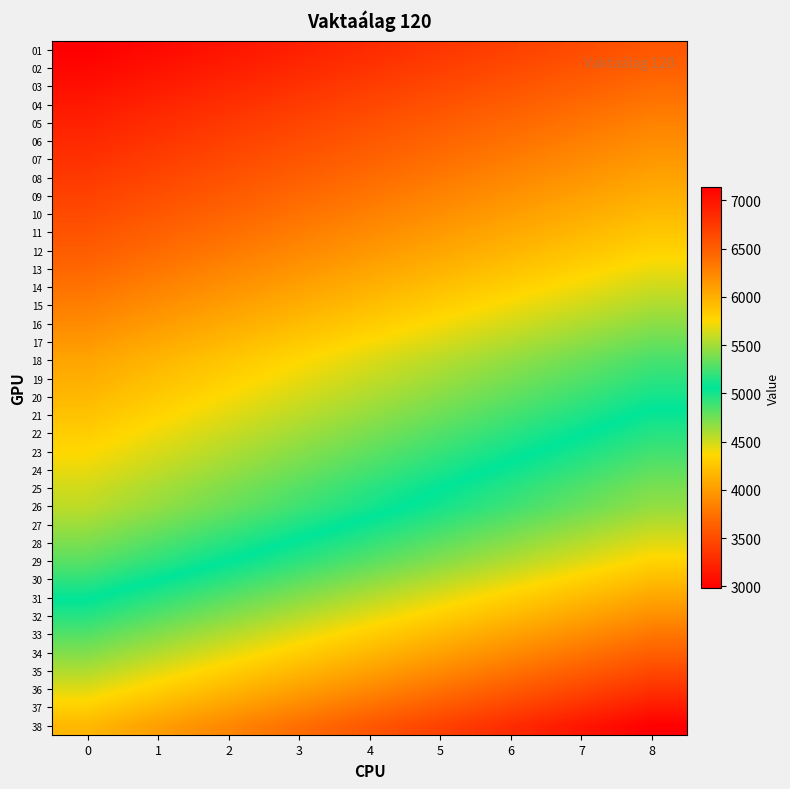

Reading left to right, extract all data points from this chart.

01: 0=2979.9	1=3054.4	2=3128.9	3=3203.4	4=3277.9	5=3352.4	6=3426.9	7=3501.4	8=3575.9
02: 0=3028.7	1=3104.4	2=3180.1	3=3255.9	4=3331.6	5=3407.3	6=3483.0	7=3558.7	8=3634.4
03: 0=3086.3	1=3163.5	2=3240.7	3=3317.8	4=3395.0	5=3472.1	6=3549.3	7=3626.4	8=3703.6
04: 0=3145.2	1=3223.8	2=3302.4	3=3381.1	4=3459.7	5=3538.3	6=3617.0	7=3695.6	8=3774.2
05: 0=3205.3	1=3285.5	2=3365.6	3=3445.7	4=3525.8	5=3606.0	6=3686.1	7=3766.3	8=3846.4
06: 0=3259.2	1=3340.7	2=3422.2	3=3503.6	4=3585.1	5=3666.6	6=3748.1	7=3829.6	8=3911.0
07: 0=3314.4	1=3397.3	2=3480.1	3=3563.0	4=3645.9	5=3728.7	6=3811.6	7=3894.4	8=3977.3
08: 0=3371.0	1=3455.3	2=3539.6	3=3623.8	4=3708.1	5=3792.4	6=3876.7	7=3960.9	8=4045.2
09: 0=3429.0	1=3514.8	2=3600.5	3=3686.2	4=3771.9	5=3857.7	6=3943.4	7=4029.1	8=4114.9
10: 0=3488.5	1=3575.7	2=3662.9	3=3750.1	4=3837.3	5=3924.6	6=4011.8	7=4099.0	8=4186.2
11: 0=3549.5	1=3638.2	2=3726.9	3=3815.7	4=3904.4	5=3993.1	6=4081.9	7=4170.6	8=4259.4
12: 0=3611.9	1=3702.2	2=3792.5	3=3882.8	4=3973.1	5=4063.4	6=4153.7	7=4244.0	8=4334.3
13: 0=3680.8	1=3772.8	2=3864.9	3=3956.9	4=4048.9	5=4140.9	6=4232.9	7=4325.0	8=4417.0
14: 0=3752.1	1=3845.9	2=3939.8	3=4033.6	4=4127.4	5=4221.2	6=4315.0	7=4408.8	8=4502.6
15: 0=3825.2	1=3920.9	2=4016.5	3=4112.1	4=4207.8	5=4303.4	6=4399.0	7=4494.7	8=4590.3
16: 0=3900.2	1=3997.7	2=4095.2	3=4192.7	4=4290.2	5=4387.7	6=4485.2	7=4582.7	8=4680.2
17: 0=3977.0	1=4076.4	2=4175.8	3=4275.2	4=4374.7	5=4474.1	6=4573.5	7=4672.9	8=4772.4
18: 0=4055.7	1=4157.1	2=4258.5	3=4359.9	4=4461.3	5=4562.6	6=4664.1	7=4765.4	8=4866.8
19: 0=4113.8	1=4216.7	2=4319.5	3=4422.4	4=4525.2	5=4628.1	6=4730.9	7=4833.7	8=4936.6
20: 0=4174.0	1=4278.4	2=4382.7	3=4487.0	4=4591.4	5=4695.7	6=4800.1	7=4904.4	8=5008.8
21: 0=4236.2	1=4342.1	2=4448.1	3=4553.9	4=4659.9	5=4765.8	6=4871.7	7=4977.6	8=5083.5
22: 0=4300.6	1=4408.1	2=4515.6	3=4623.1	4=4730.6	5=4838.2	6=4945.7	7=5053.2	8=5160.7
23: 0=4362.8	1=4471.9	2=4580.9	3=4690.0	4=4799.1	5=4908.2	6=5017.2	7=5126.3	8=5235.4
24: 0=4427.1	1=4537.8	2=4648.5	3=4759.1	4=4869.8	5=4980.5	6=5091.2	7=5201.9	8=5312.5
25: 0=4493.6	1=4605.9	2=4718.3	3=4830.6	4=4942.9	5=5055.3	6=5167.6	7=5280.0	8=5392.3
26: 0=4545.3	1=4658.9	2=4772.5	3=4886.2	4=4999.8	5=5113.4	6=5227.1	7=5340.7	8=5454.3
27: 0=4633.1	1=4749.0	2=4864.8	3=4980.6	4=5096.4	5=5212.3	6=5328.1	7=5443.9	8=5559.8
28: 0=4724.1	1=4842.2	2=4960.4	3=5078.4	4=5196.6	5=5314.7	6=5432.8	7=5550.9	8=5669.0
29: 0=4817.3	1=4937.7	2=5058.1	3=5178.6	4=5299.0	5=5419.4	6=5539.9	7=5660.3	8=5780.7
30: 0=4931.3	1=5054.6	2=5177.8	3=5301.1	4=5424.4	5=5547.7	6=5671.0	7=5794.2	8=5917.5
31: 0=5048.0	1=5174.2	2=5300.4	3=5426.6	4=5552.8	5=5679.0	6=5805.2	7=5931.4	8=6057.6
32: 0=5162.5	1=5291.6	2=5420.6	3=5549.7	4=5678.8	5=5807.8	6=5936.9	7=6065.9	8=6195.0
33: 0=5284.8	1=5416.9	2=5549.1	3=5681.2	4=5813.3	5=5945.4	6=6077.5	7=6209.6	8=6341.8
34: 0=5404.8	1=5539.9	2=5675.0	3=5810.1	4=5945.2	5=6080.4	6=6215.5	7=6350.6	8=6485.7
35: 0=5532.9	1=5671.2	2=5809.5	3=5947.9	4=6086.2	5=6224.5	6=6362.8	7=6501.1	8=6639.5
36: 0=5664.1	1=5805.7	2=5947.3	3=6088.9	4=6230.5	5=6372.1	6=6513.7	7=6655.3	8=6796.9
37: 0=5804.1	1=5949.2	2=6094.3	3=6239.4	4=6384.5	5=6529.6	6=6674.7	7=6819.8	8=6964.9
38: 0=5947.6	1=6096.3	2=6245.0	3=6393.7	4=6542.3	5=6691.0	6=6839.7	7=6988.4	8=7137.1